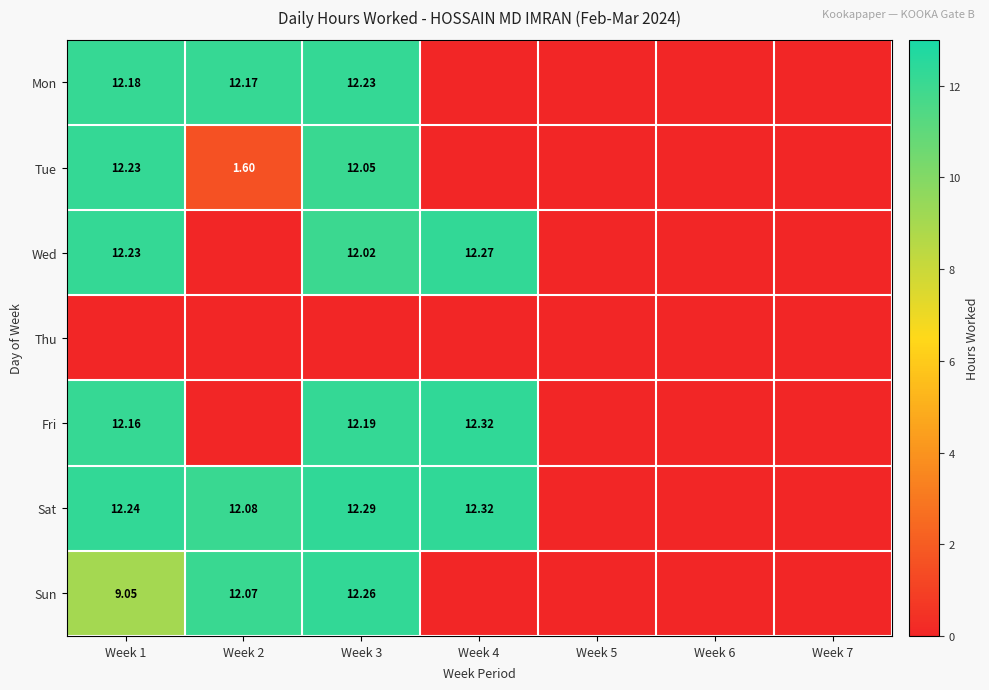

Which category has the highest value in the Sun series?

Week 3